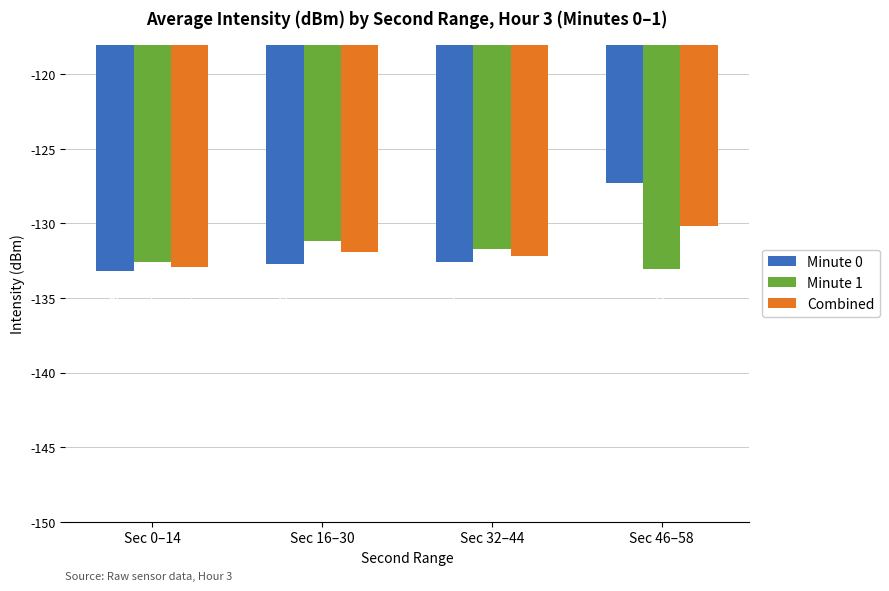

What is the average value of the Combined series?

-131.8